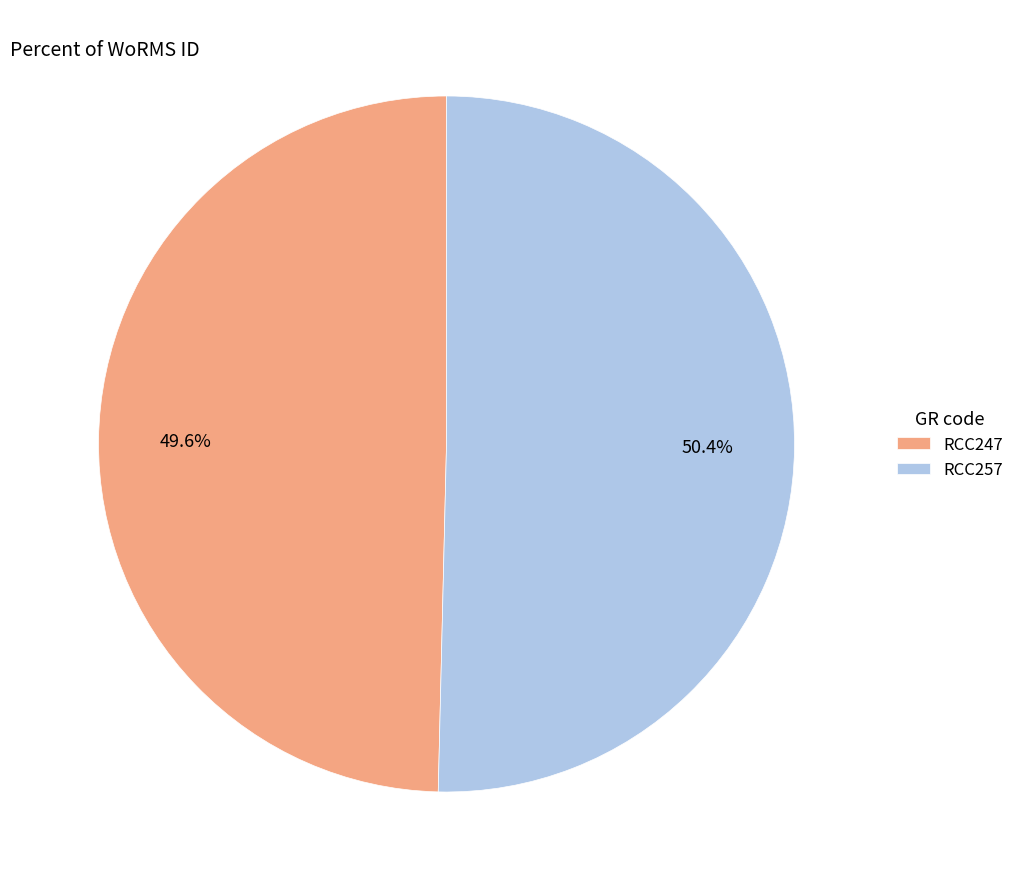

How many segments does this pie chart have?

2